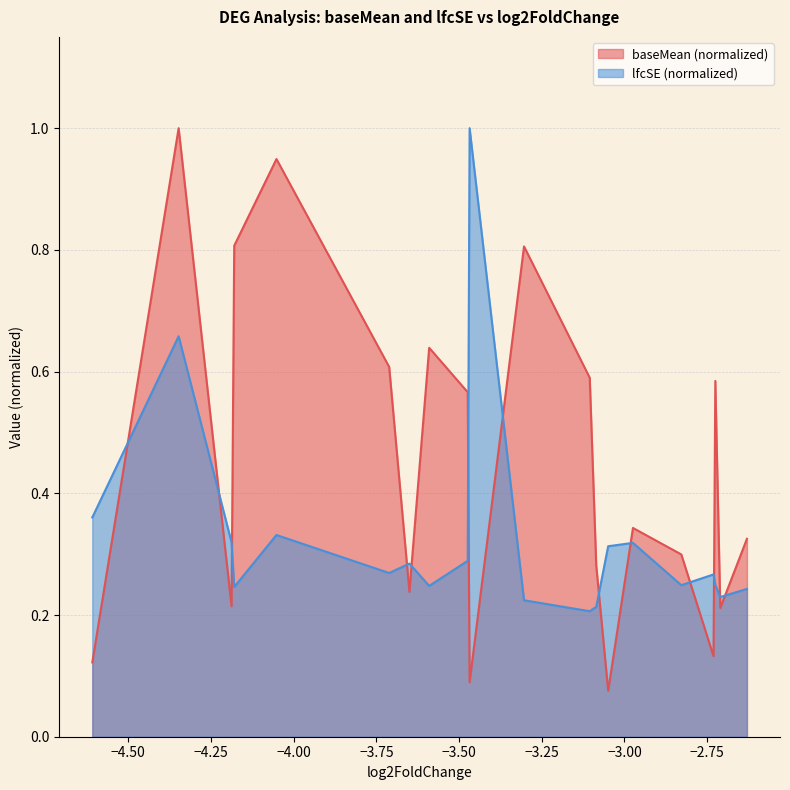

Does the chart have visible grid lines?

Yes